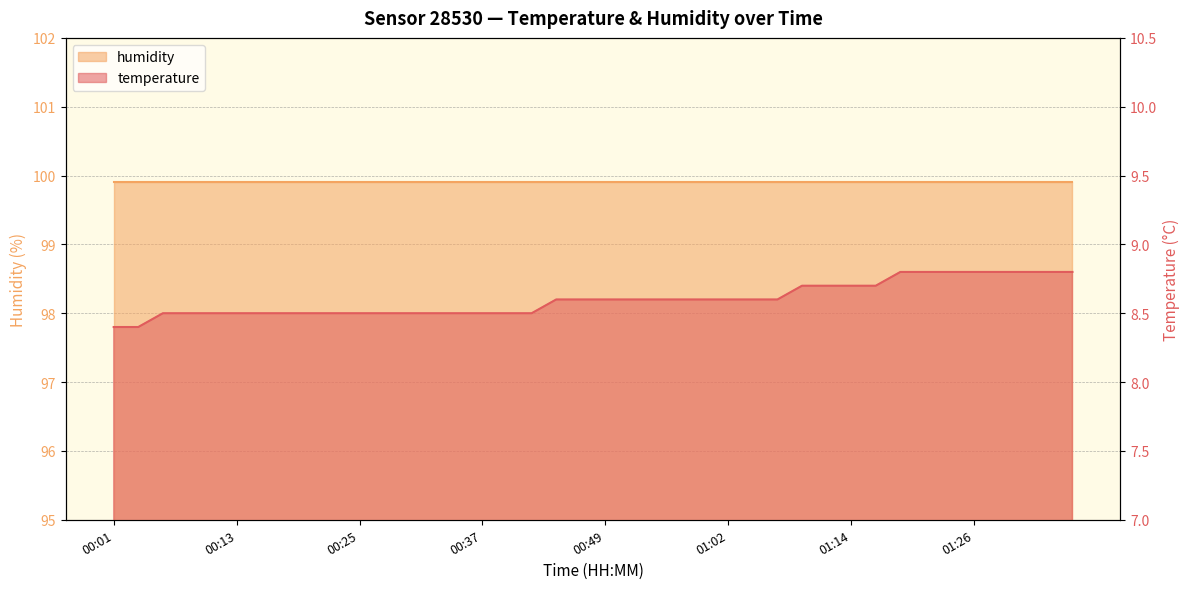

What is the label of the 24th point from the right?

00:40